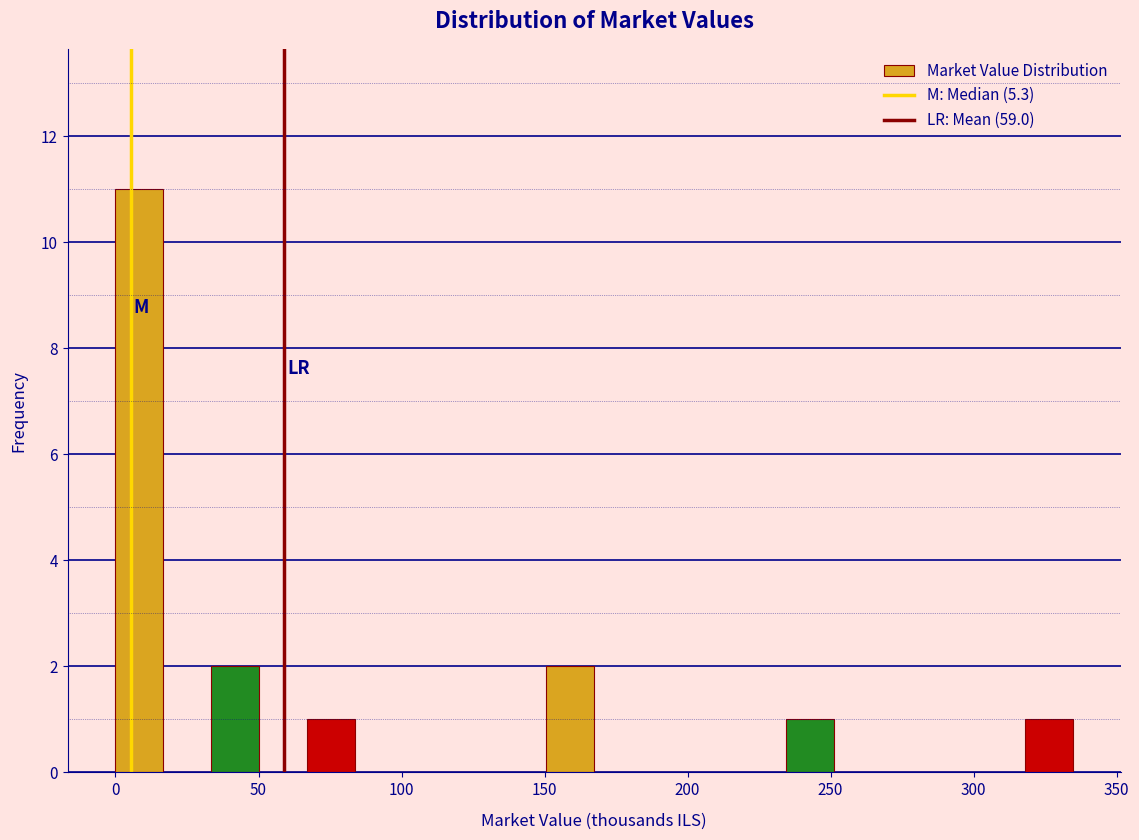

Around what value on the x-axis is the tallest bar? Give the approximate position of its centre, as read against the axis.

10